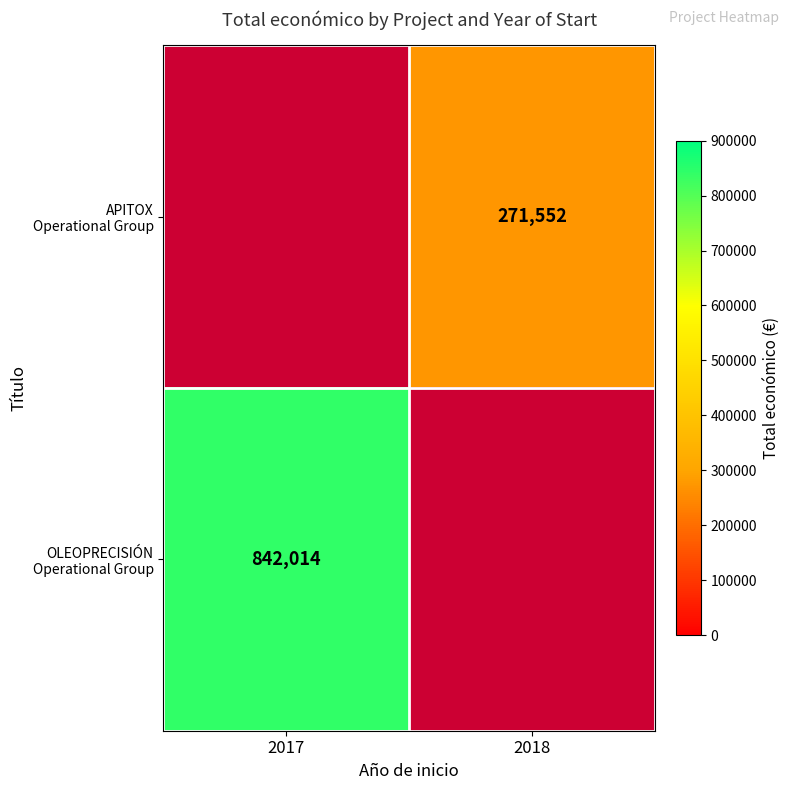

Which has a higher value, 2018 or 2017?

2017